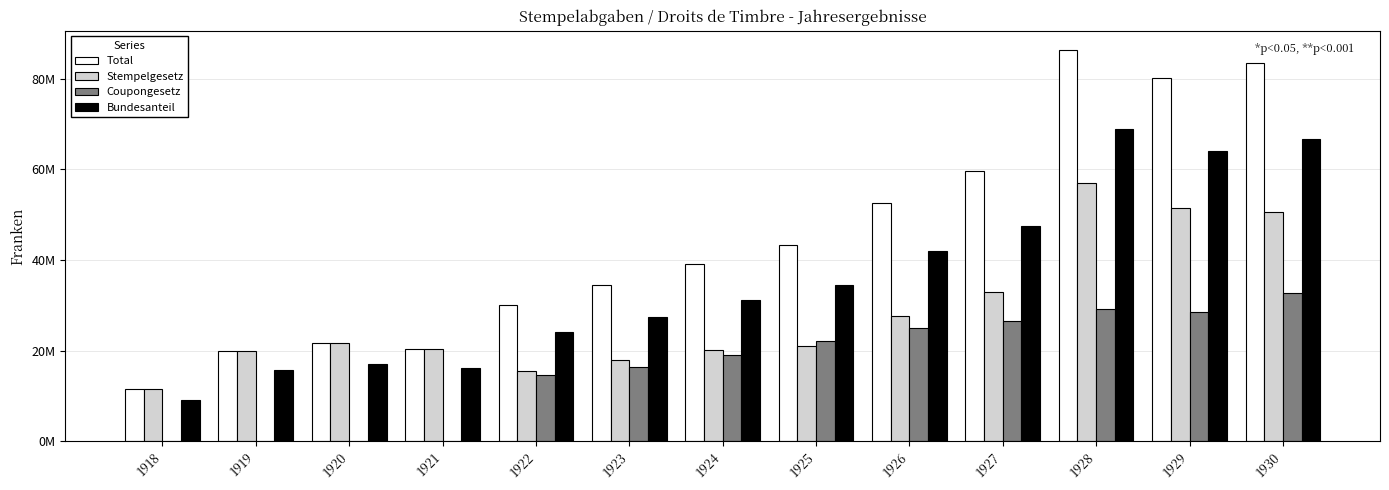

What are all the series names shown in the legend?

Total, Stempelgesetz, Coupongesetz, Bundesanteil